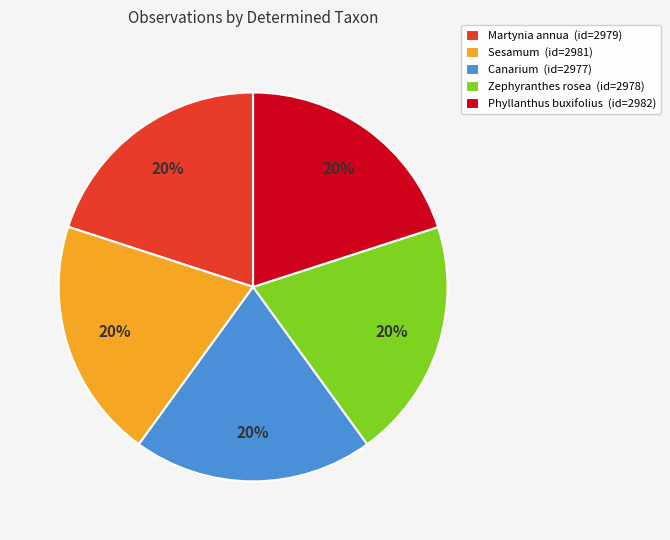

True or false: Sesamum (id=2981) accounts for 20% of the total.

True